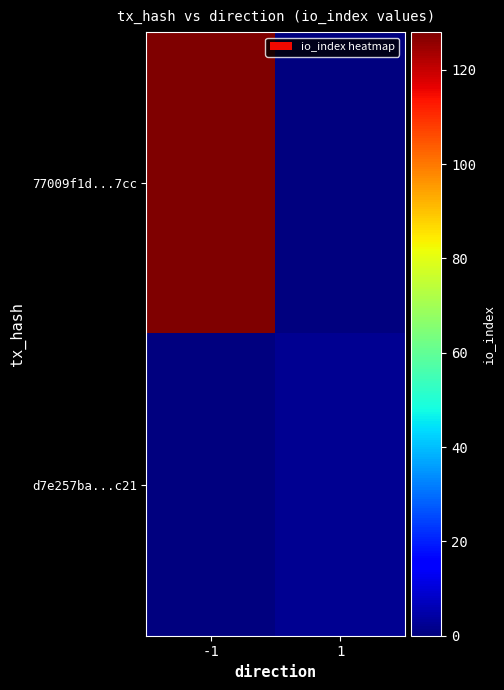

Which series has the largest range (max minus min)?

77009f1d...7cc